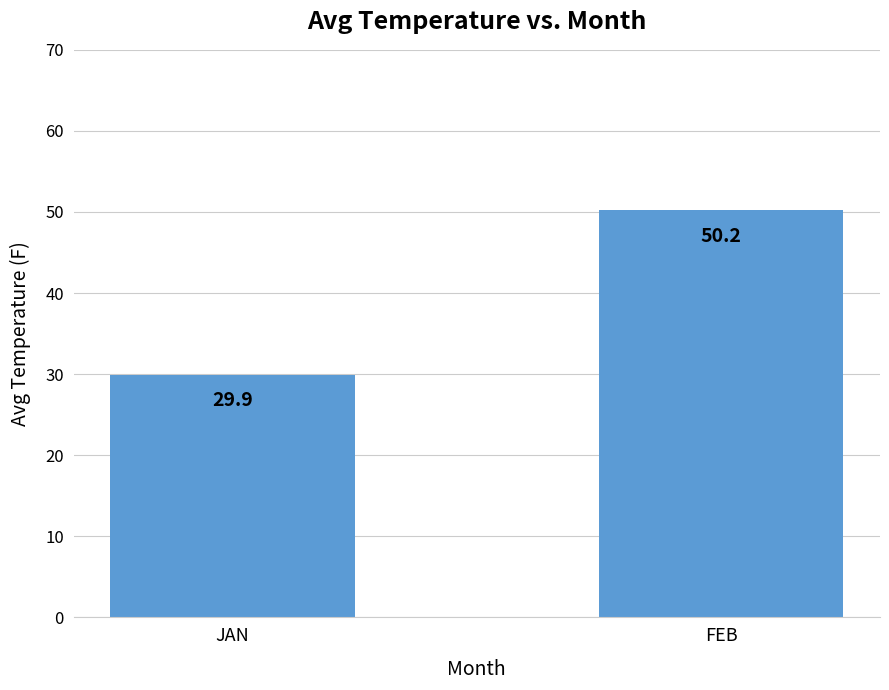

Where is the data nearest to the value 40?

JAN